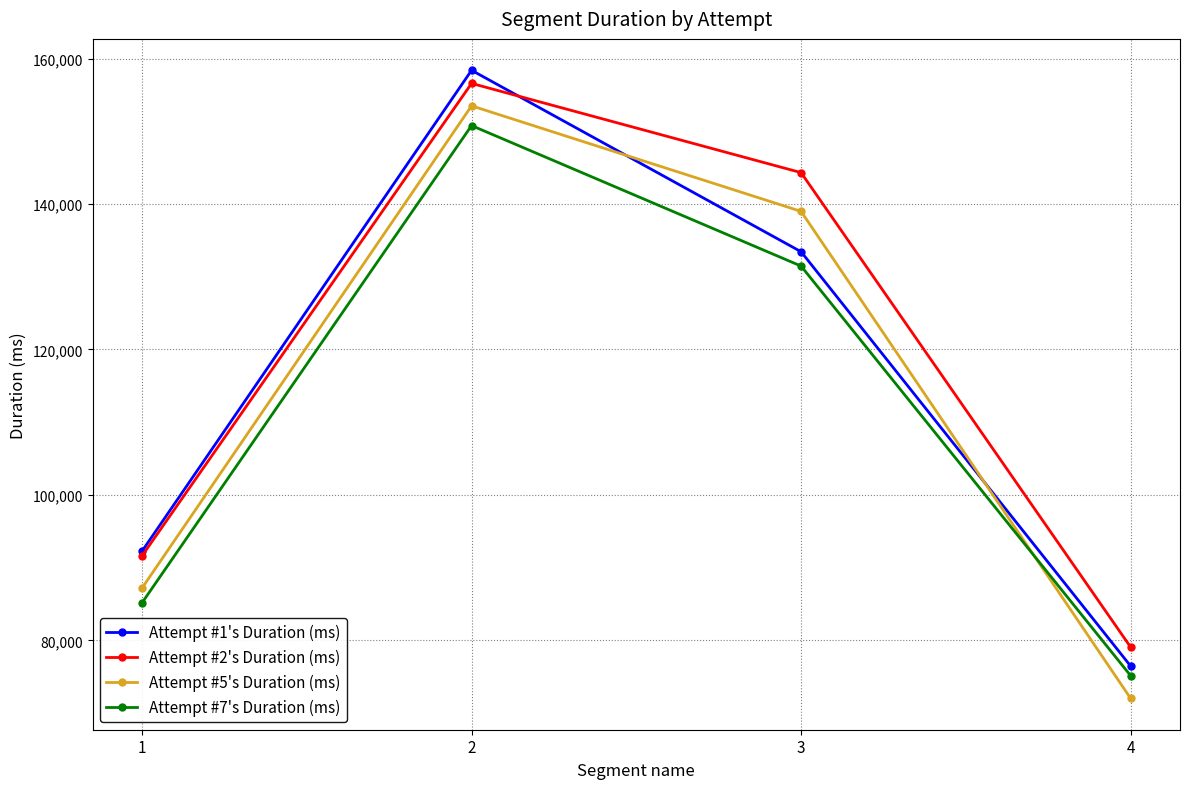

What is the value of the Attempt #1's Duration (ms) point at the 1st from the left?

92273